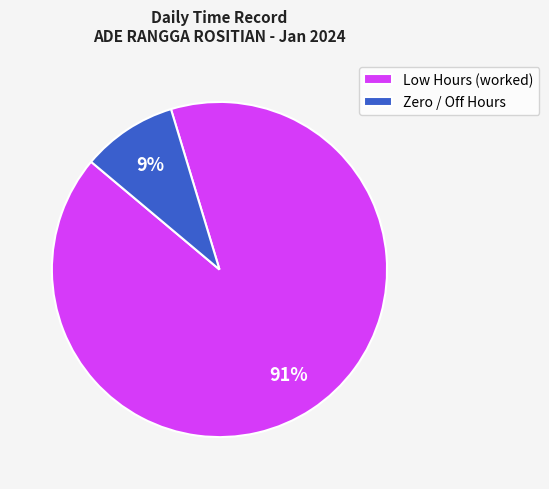

To the nearest percent, what portion does Zero / Off Hours represent?

9%